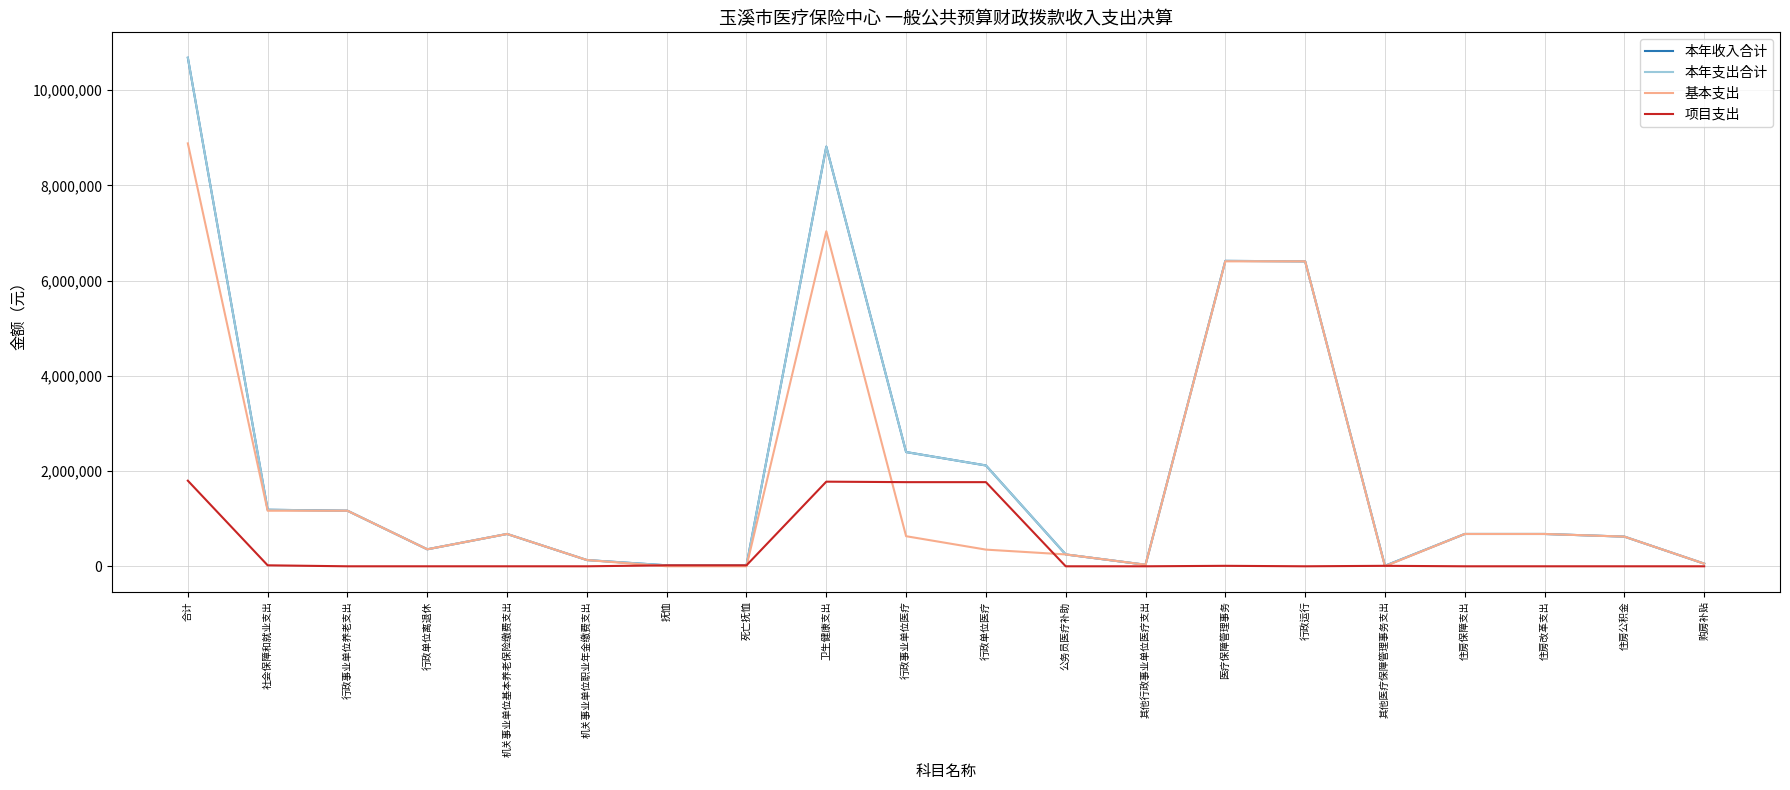

Is this an area chart (filled region under the line)?

No